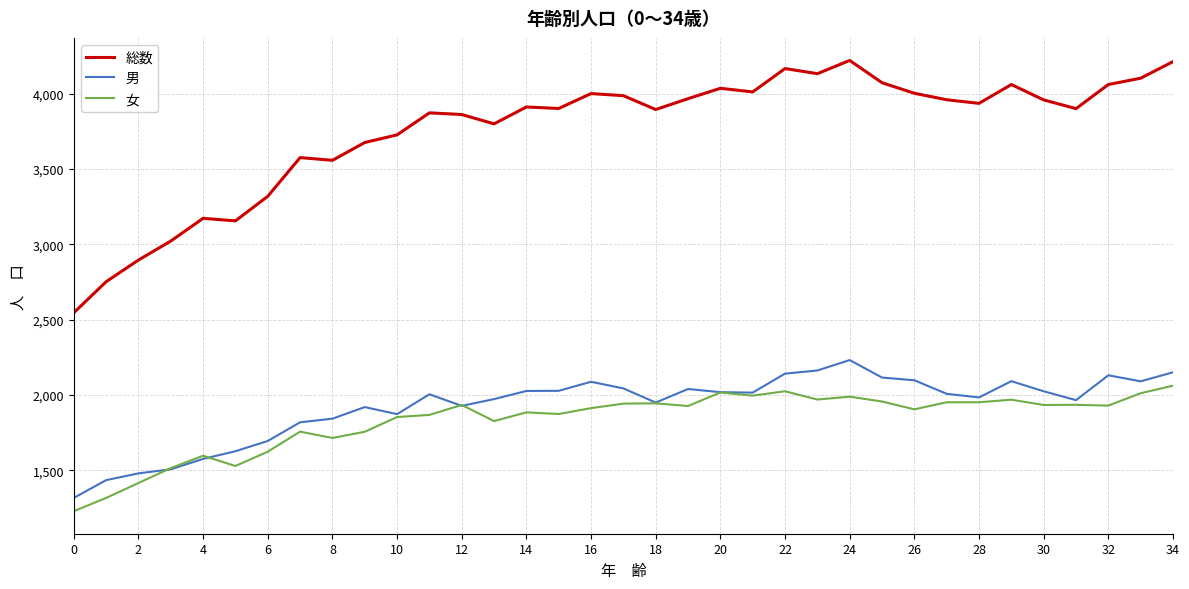

Which series has the largest total across all categories?

総数